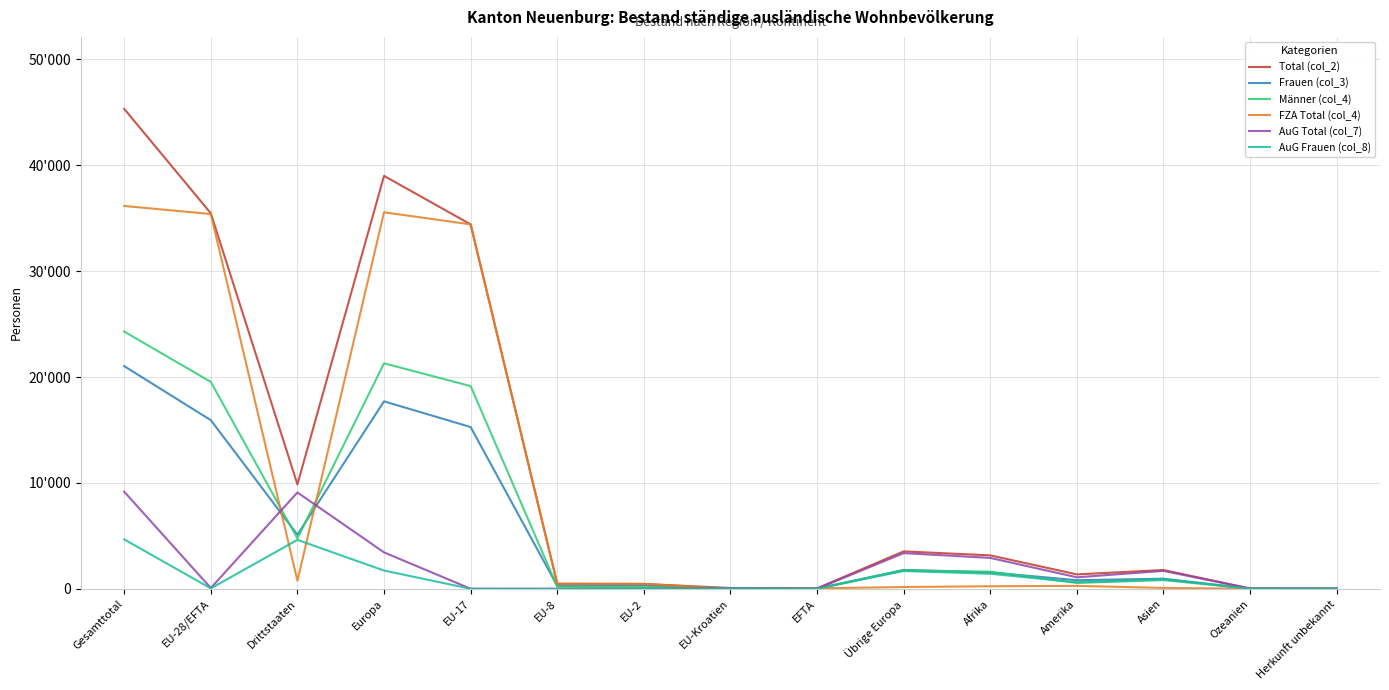

What is the sum of the Frauen (col_3) values at EFTA and Gesamttotal?

21053